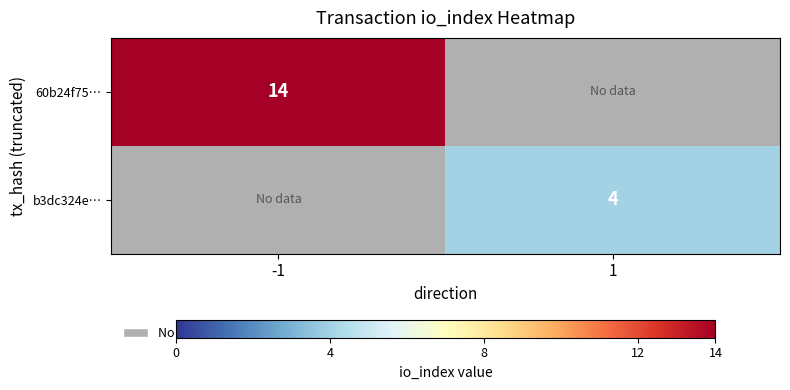

At how many categories does at least one series exceed 5?

1